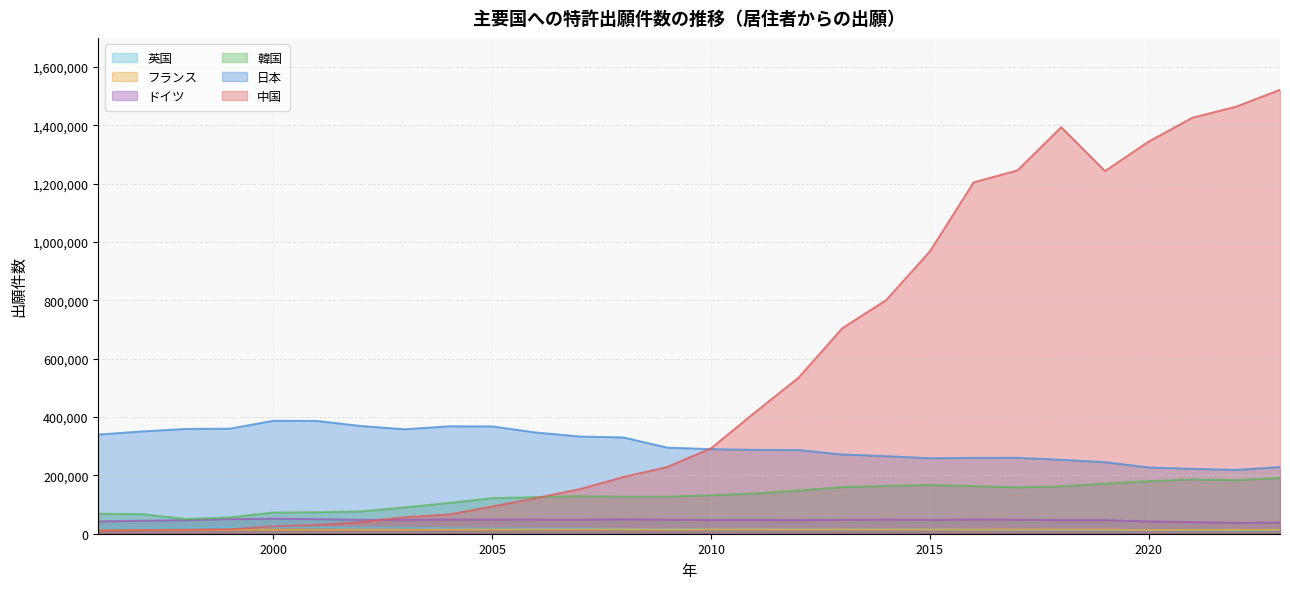

What is the difference between the maximum and minimum values in the 韓国 series?

140546